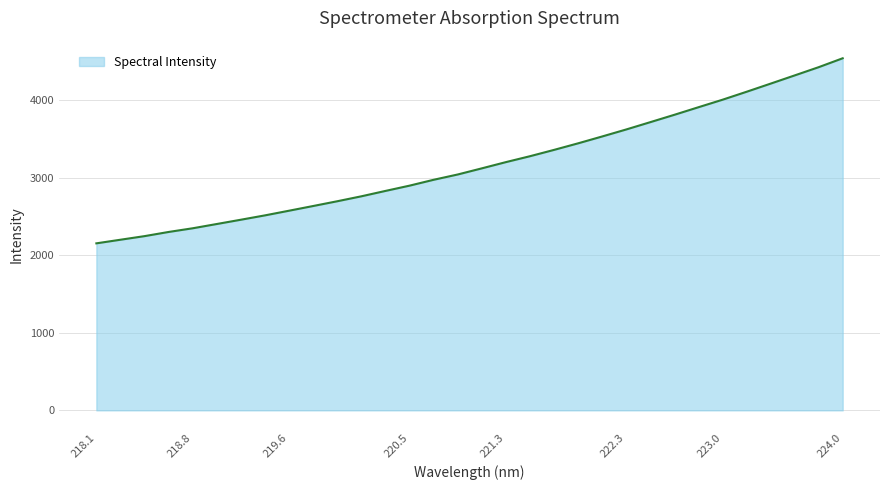

What is the difference between the maximum and minimum values?

2387.7